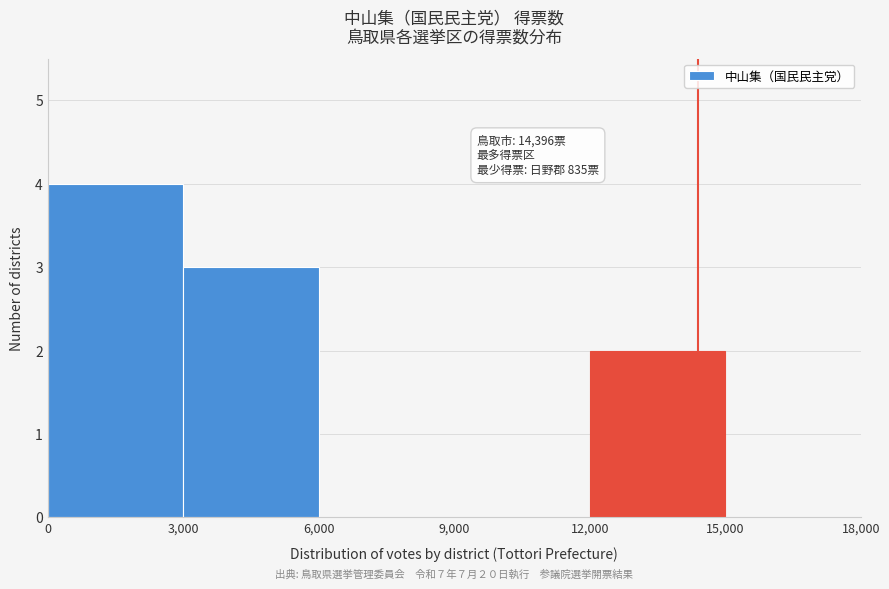

Which range on the x-axis has the tallest bar?

0 to 3,000